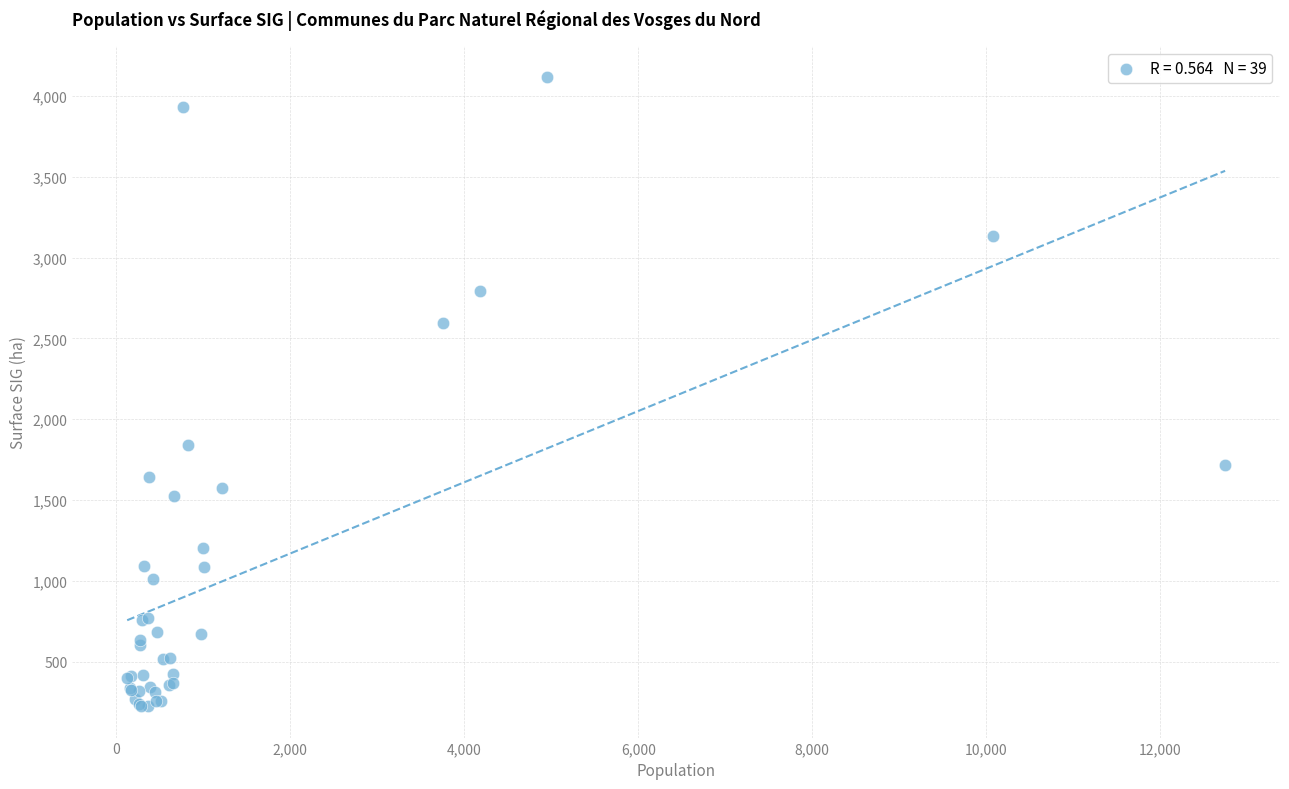

What Y value in the scatter plot is closest to 2169?

1838.2